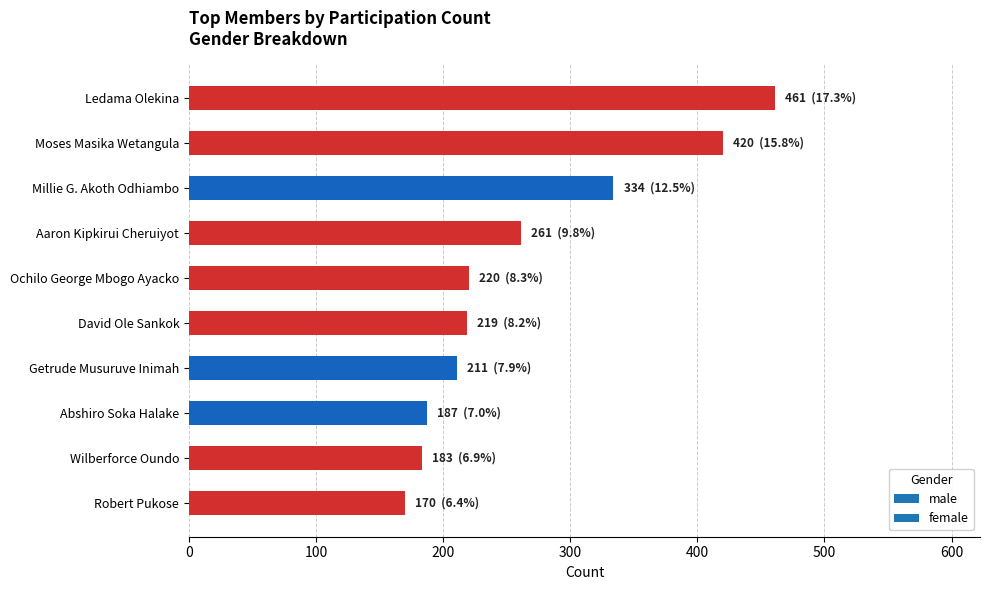

Approximately how many times larger is the value at Moses Masika Wetangula compared to Getrude Musuruve Inimah?

2.0